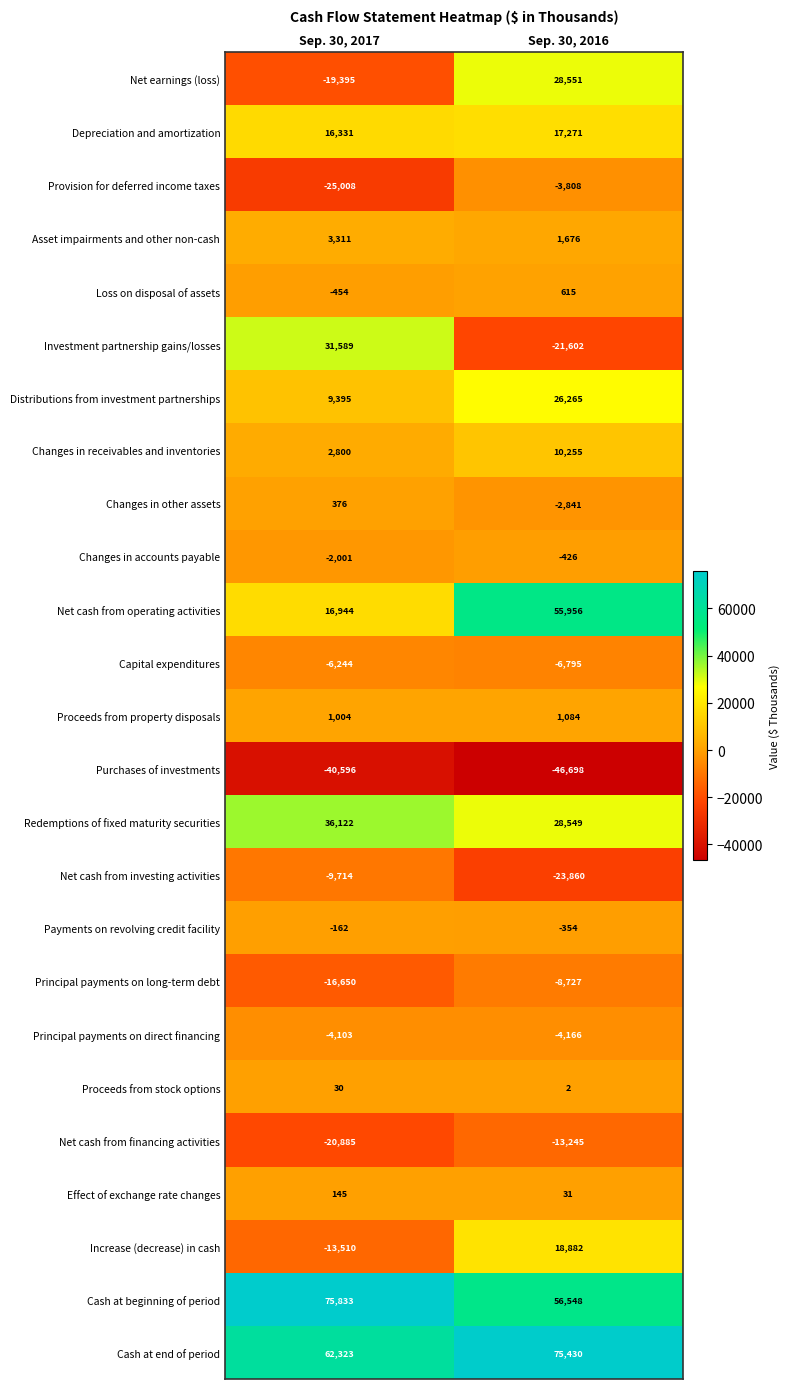

What is the maximum value shown in the chart?

75833